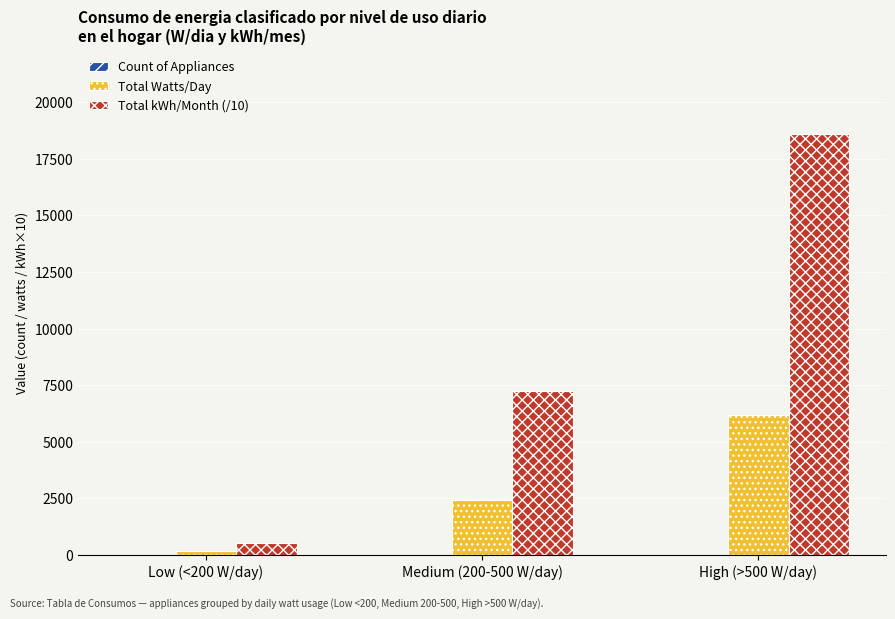

Read the Total Watts/Day value at Low (<200 W/day).

180